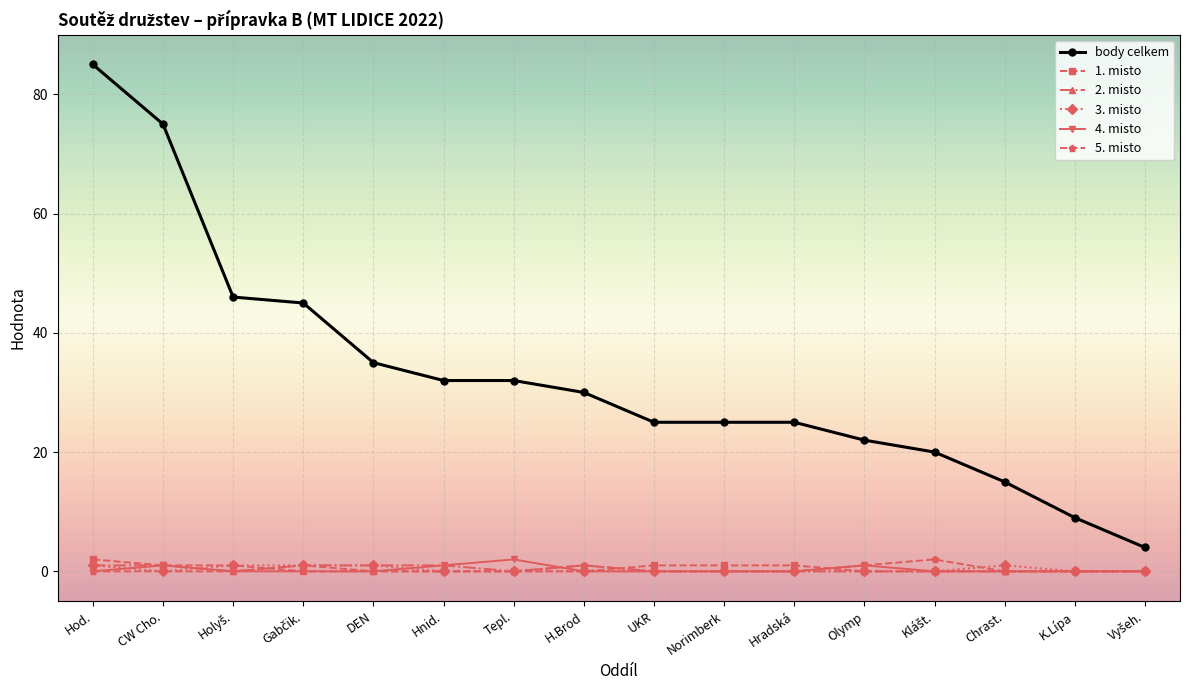

Is it true that 2. misto equals 0 at Tepl.?

True